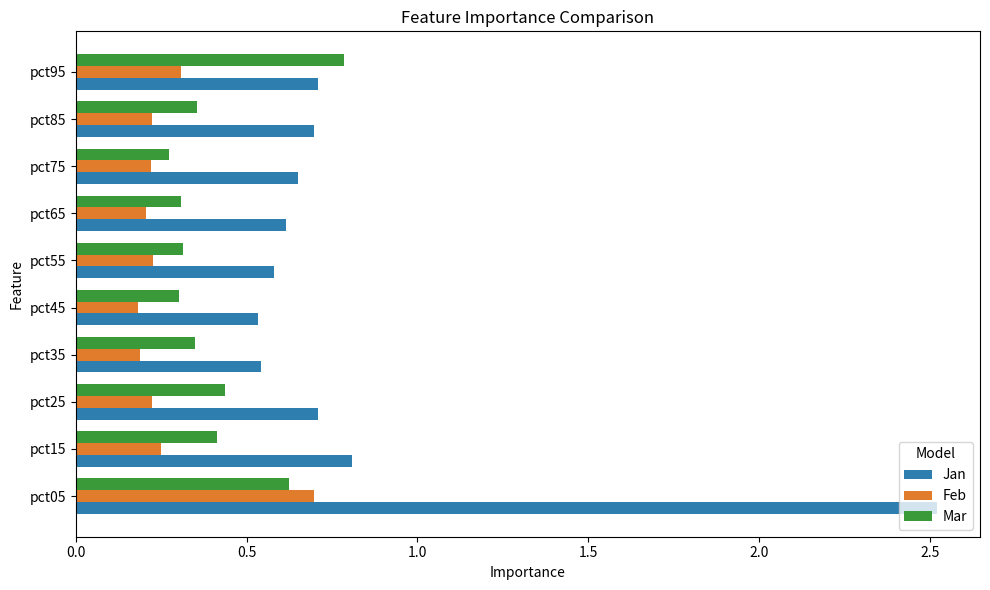

What are all the series names shown in the legend?

Jan, Feb, Mar